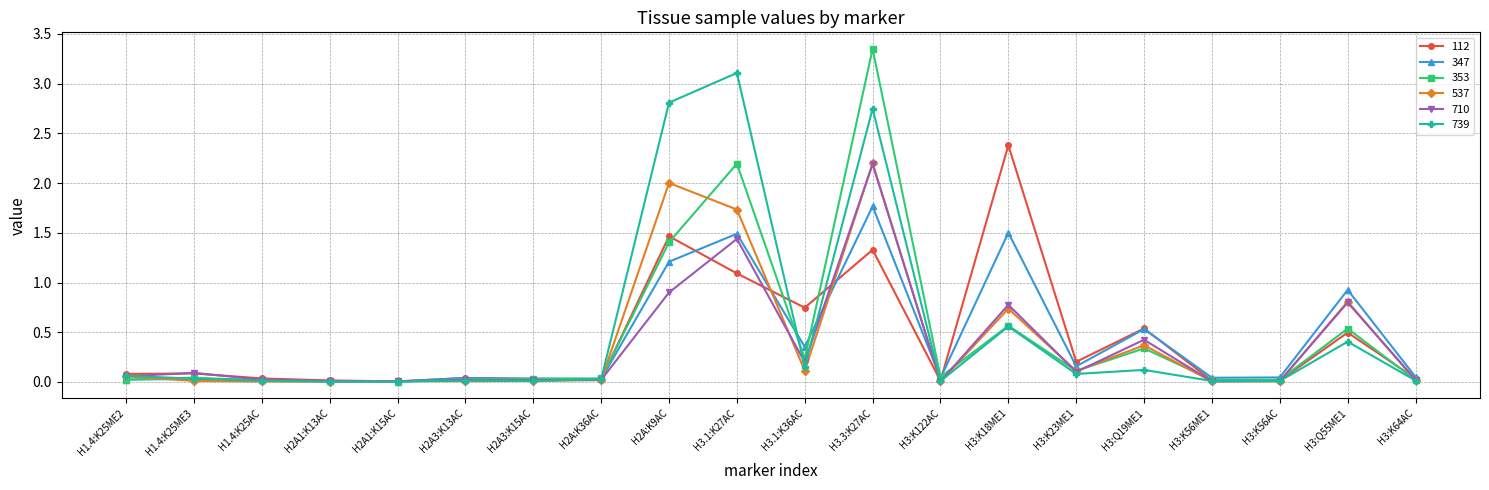

True or false: 353 has more than 2 interior local peaks.

True